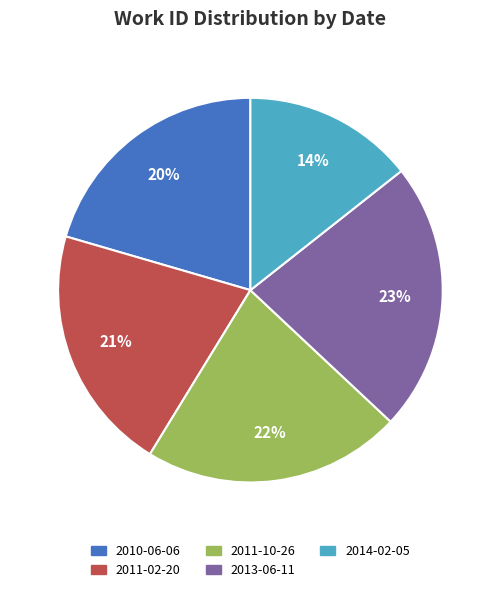

True or false: 2010-06-06 accounts for 8% of the total.

False